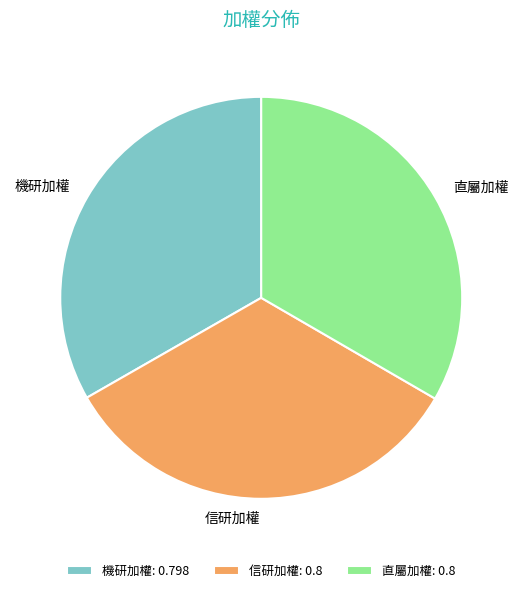

Is there a majority slice in this chart?

No